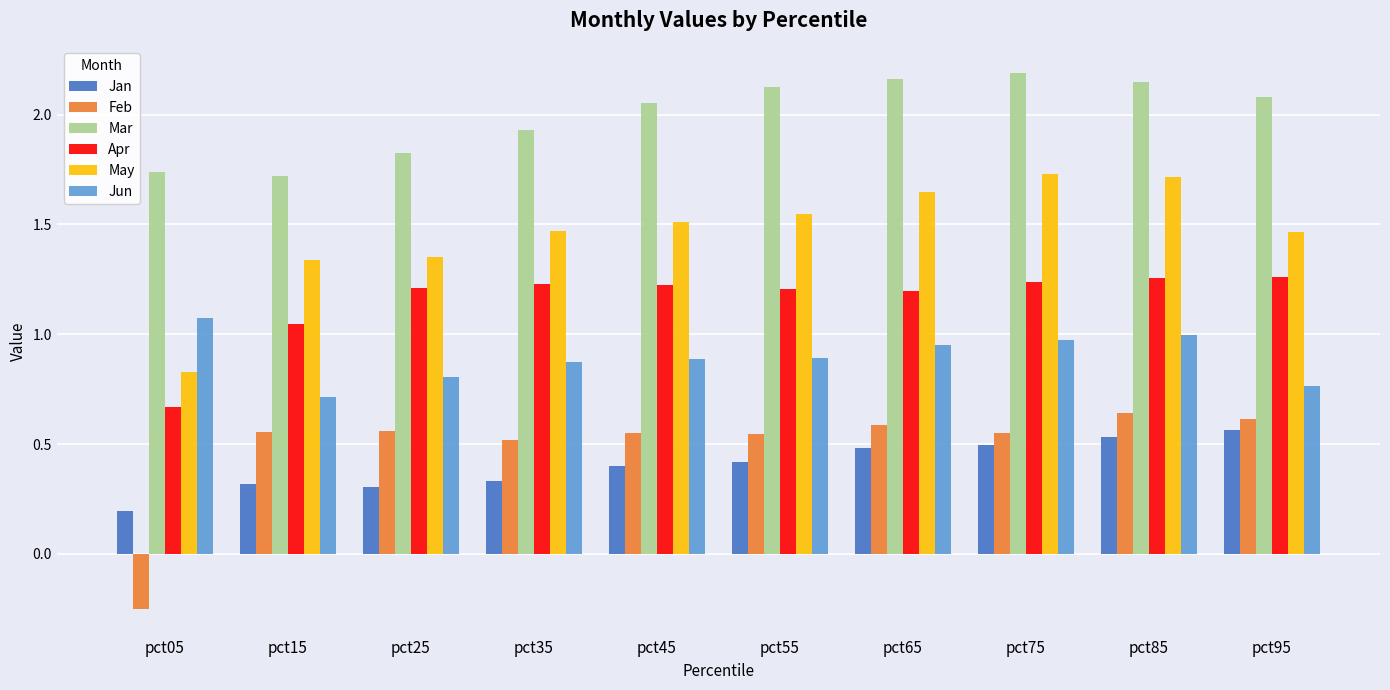

Which series has the largest total across all categories?

Mar